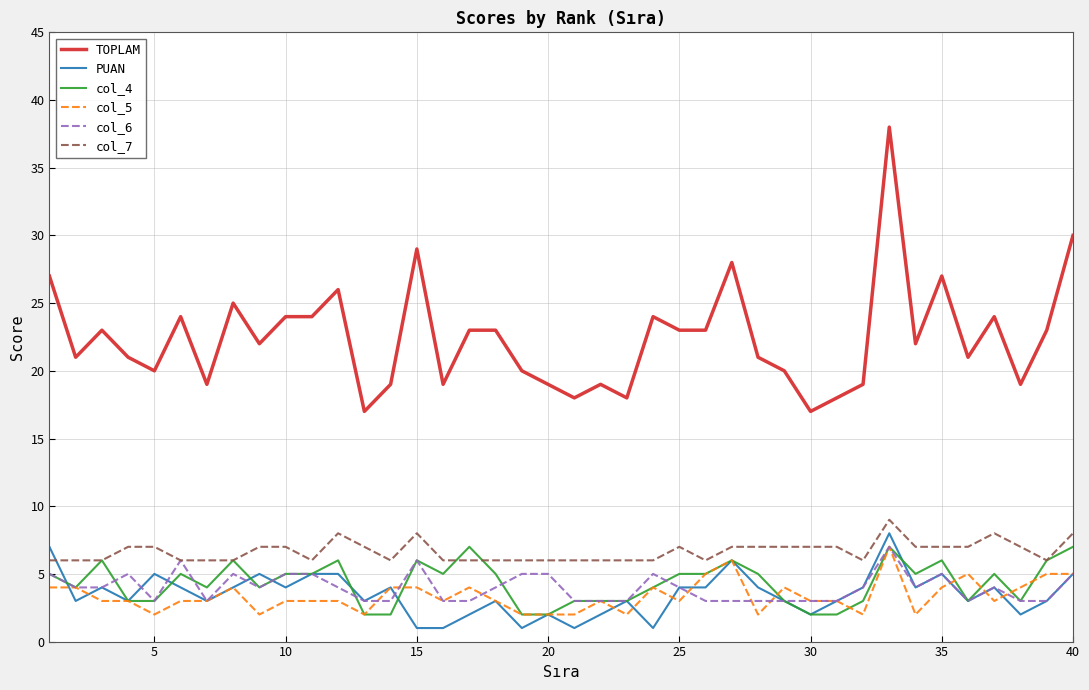

Which series has the largest total across all categories?

TOPLAM